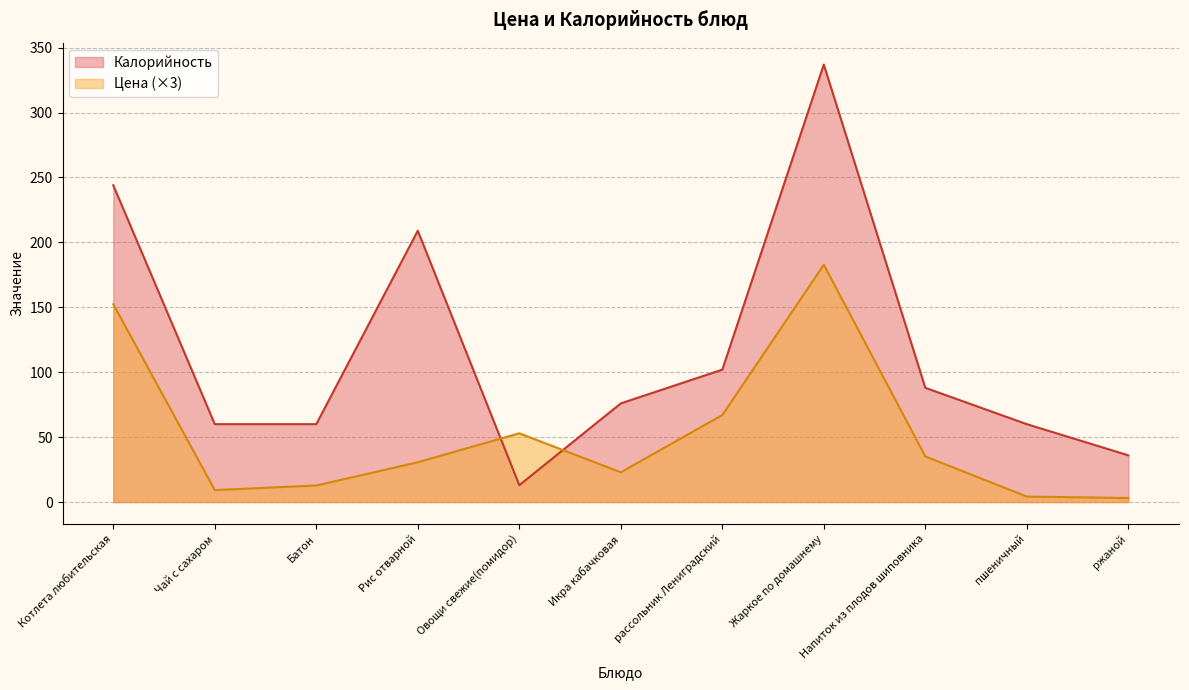

At which category is the sum across all series the highest?

Жаркое по домашнему